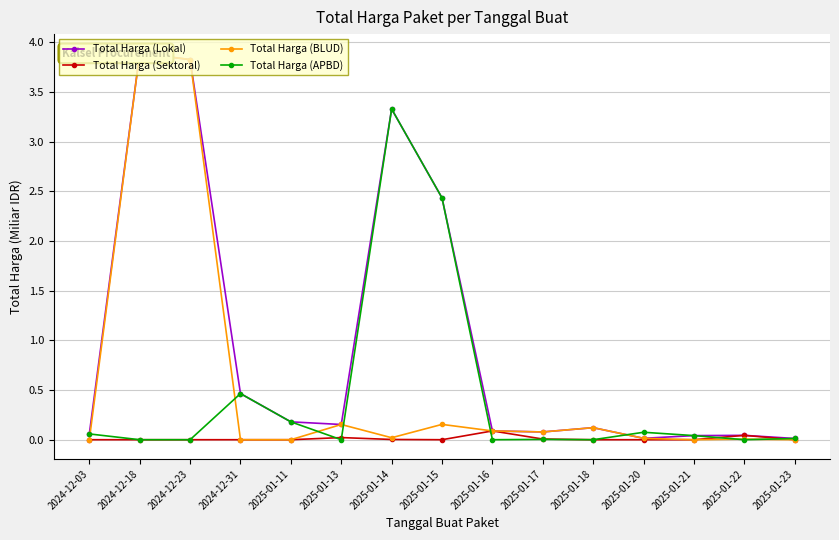

What position from the left is 2024-12-03?

1